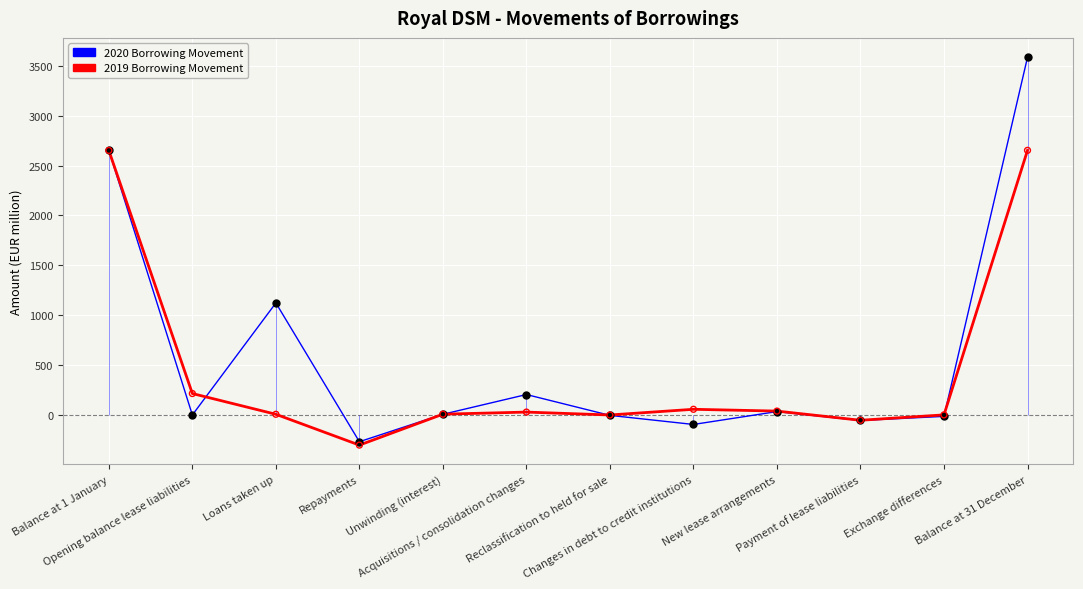

Which series has the widest spread of Y values?

2020